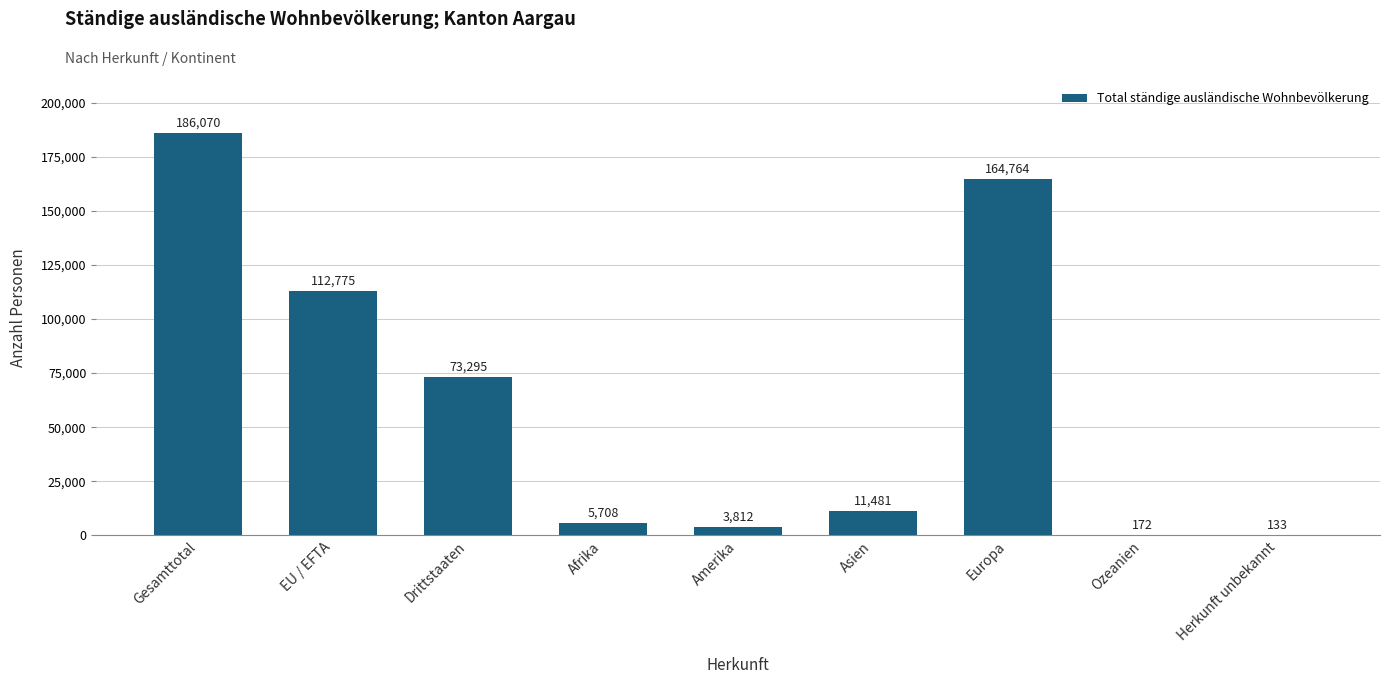

What is the maximum value shown in the chart?

186070